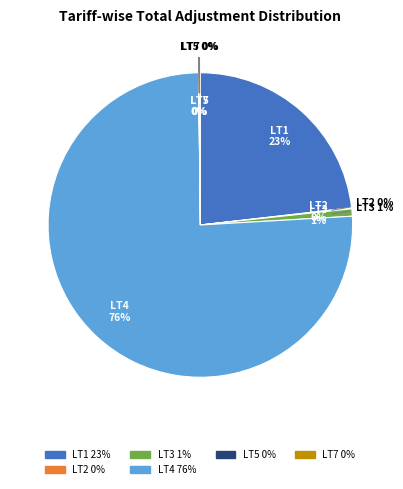

The LT5 slice represents 0% of the pie. True or false?

True